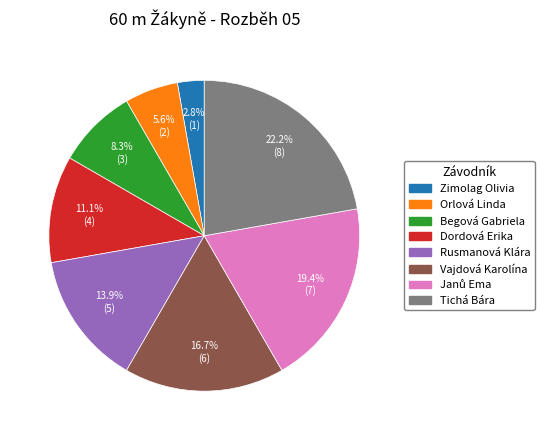

How many segments does this pie chart have?

8